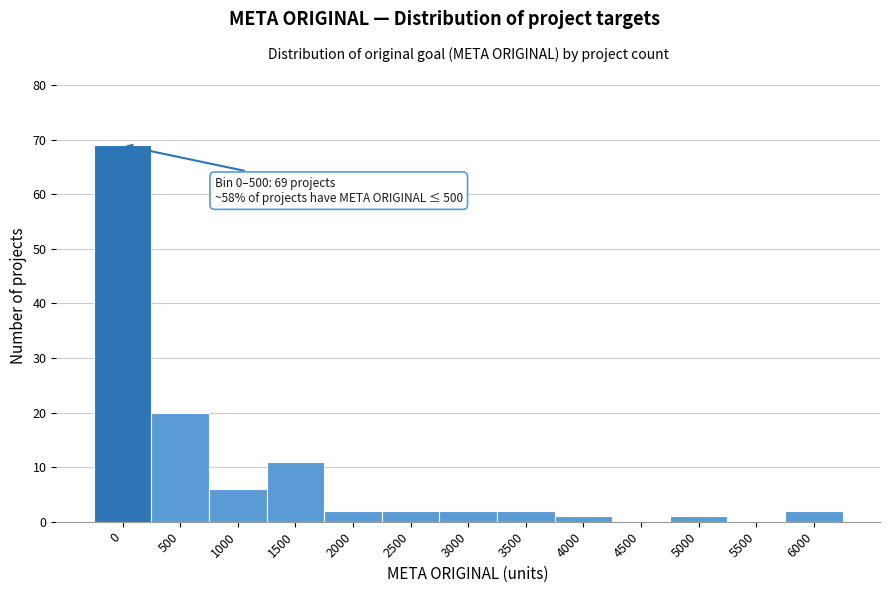

Reading left to right, extract all data points from this chart.

0=69	500=20	1000=6	1500=11	2000=2	2500=2	3000=2	3500=2	4000=1	4500=0	5000=1	5500=0	6000=2